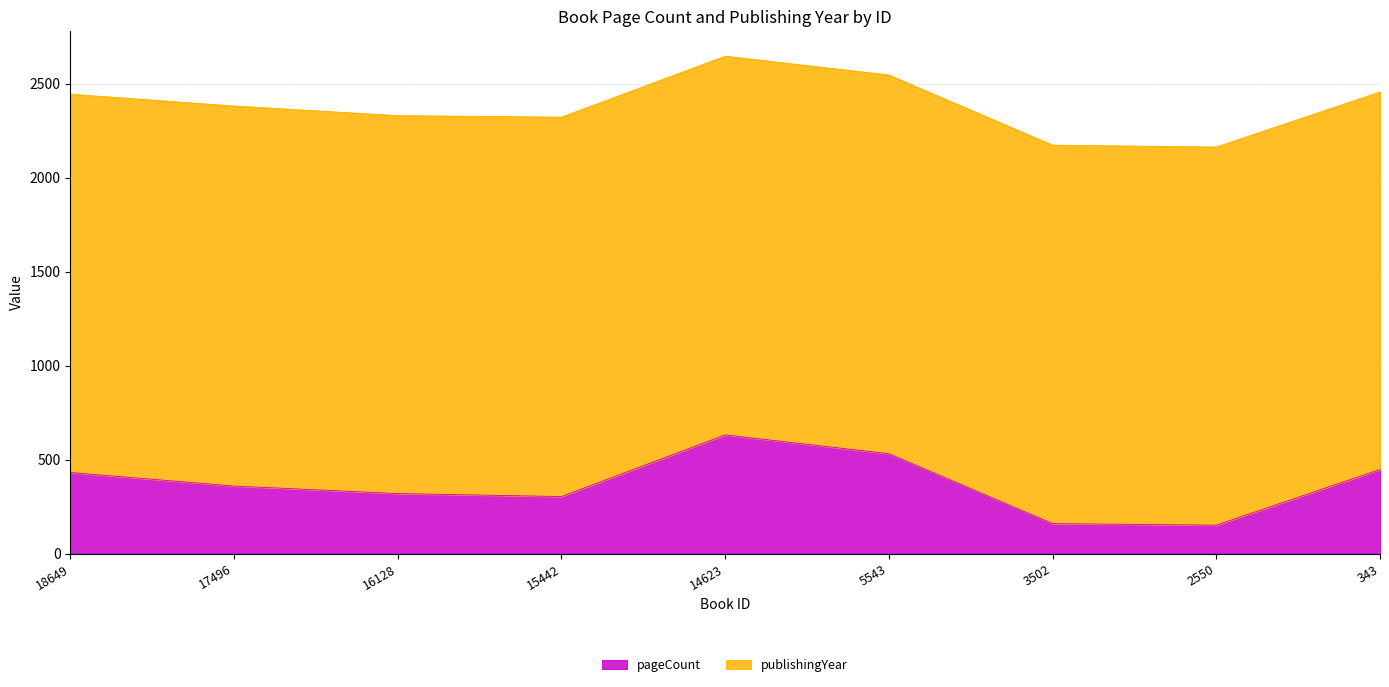

What is the smallest value displayed?

152